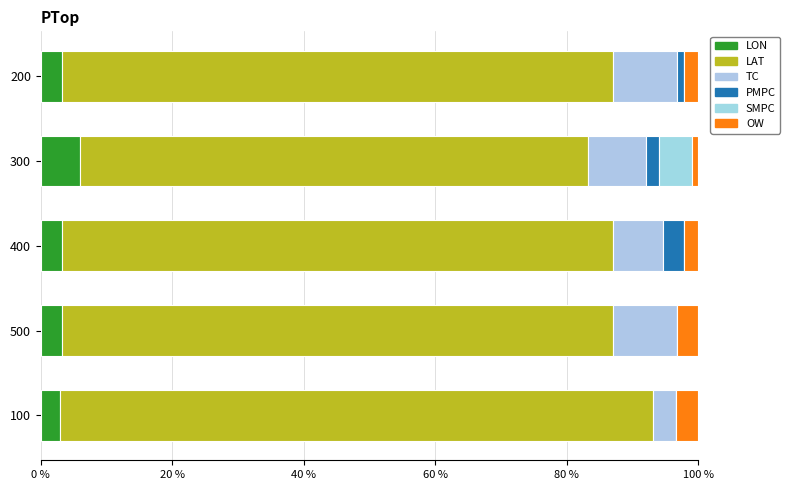

Reading left to right, what are all the values shown in this chart?

LON: 2.9	3.2	3.2	5.9	3.2
LAT: 90.3	83.9	83.9	77.2	83.9
TC: 3.4	9.7	7.5	8.9	9.7
PMPC: 0.0	0.0	3.2	2.0	1.1
SMPC: 0.0	0.0	0.0	5.0	0.0
OW: 3.4	3.2	2.2	1.0	2.2